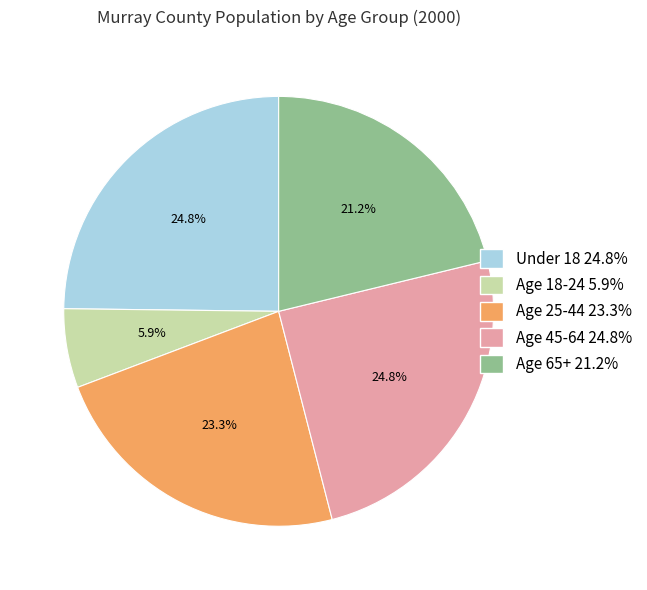

To the nearest percent, what is the difference between the largest and smallest slice percentages?

19%